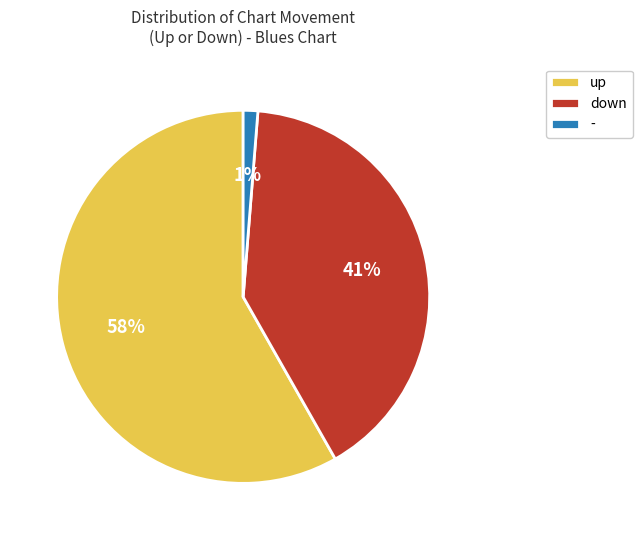

Is there a majority slice in this chart?

Yes